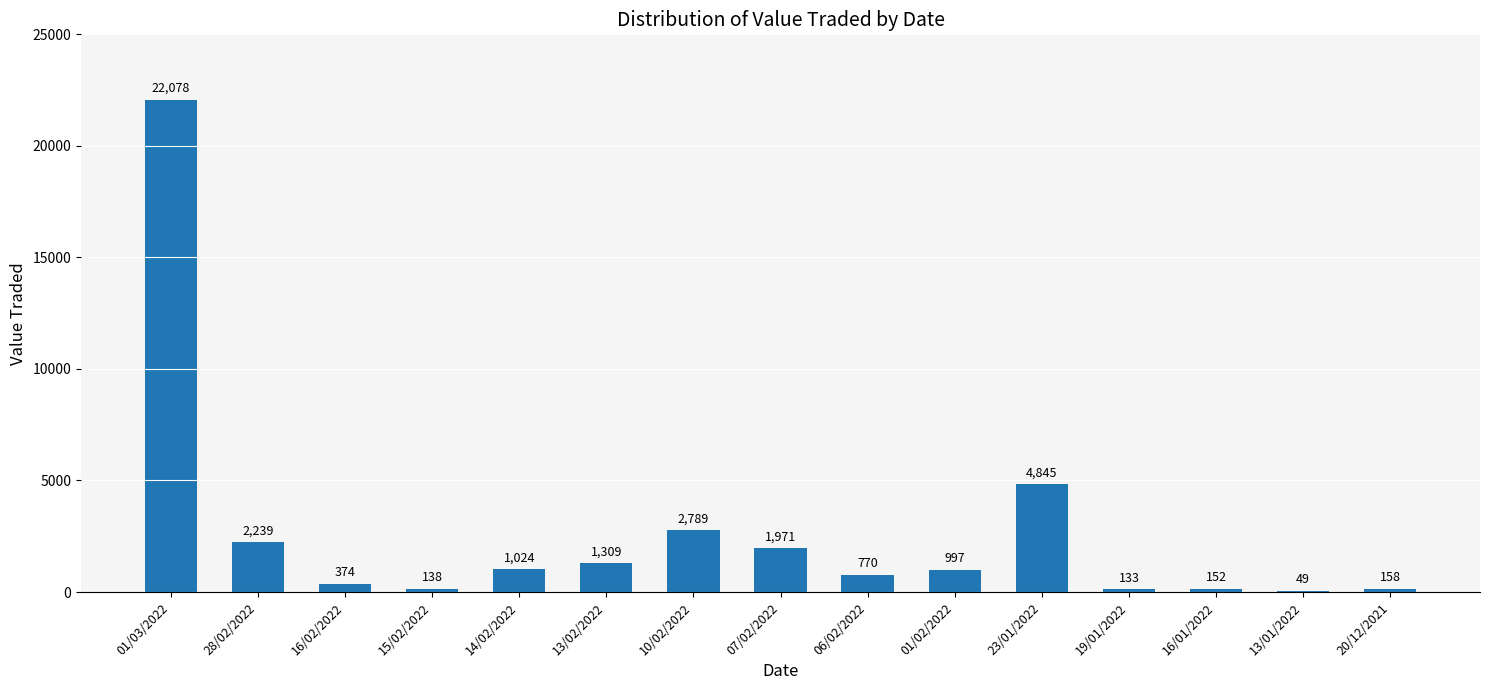

True or false: the data shows 914 at 28/02/2022.

False